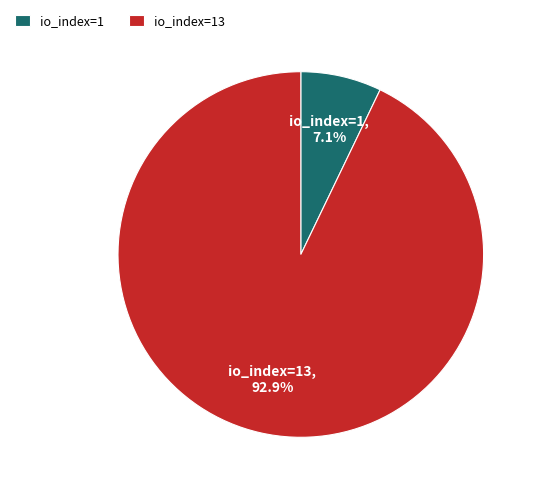

Which category has the biggest portion of the pie?

io_index=13